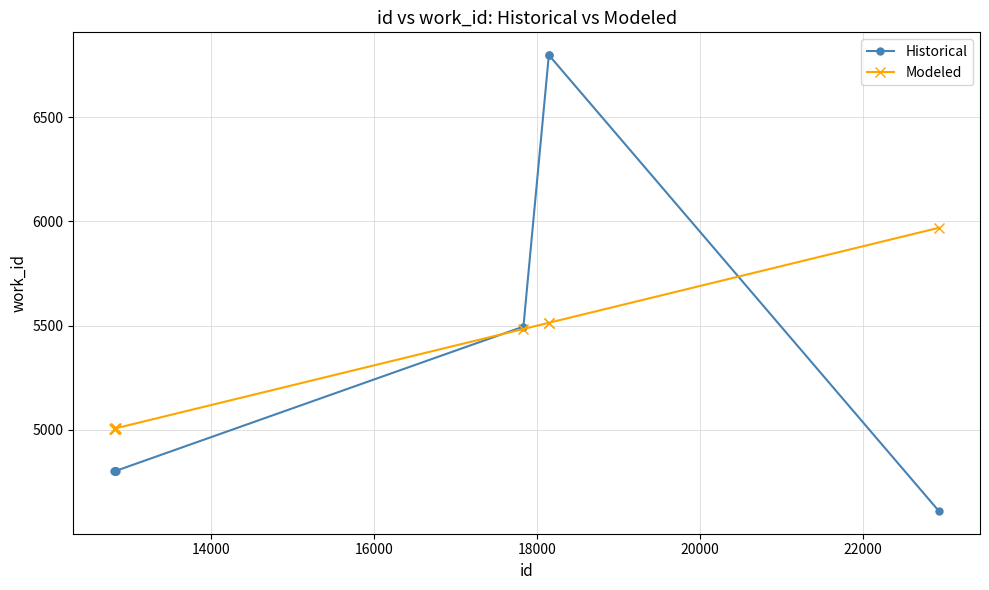

How many distinct data groups are displayed?

2